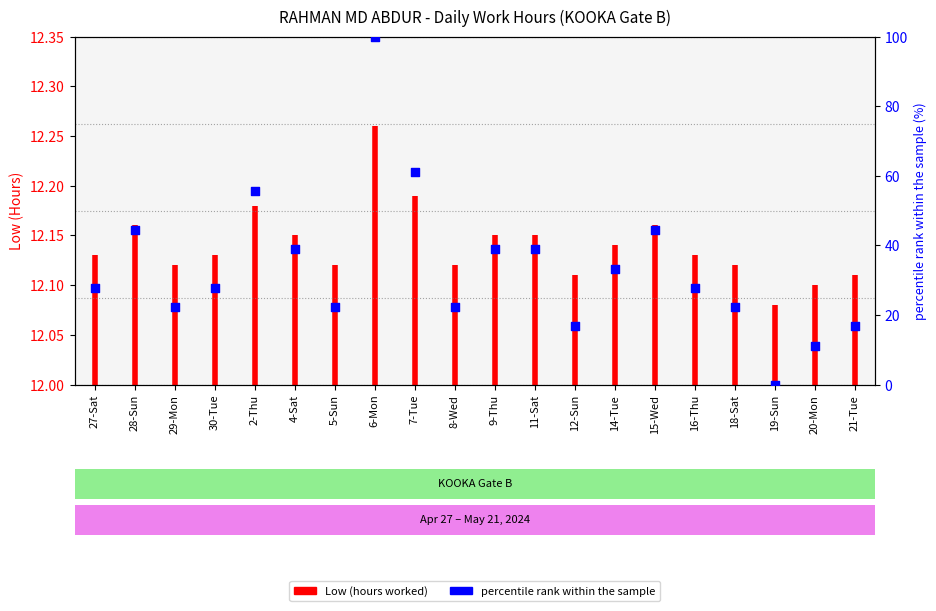

What is the ratio of the value at 28-Sun to the value at 8-Wed?

2.0